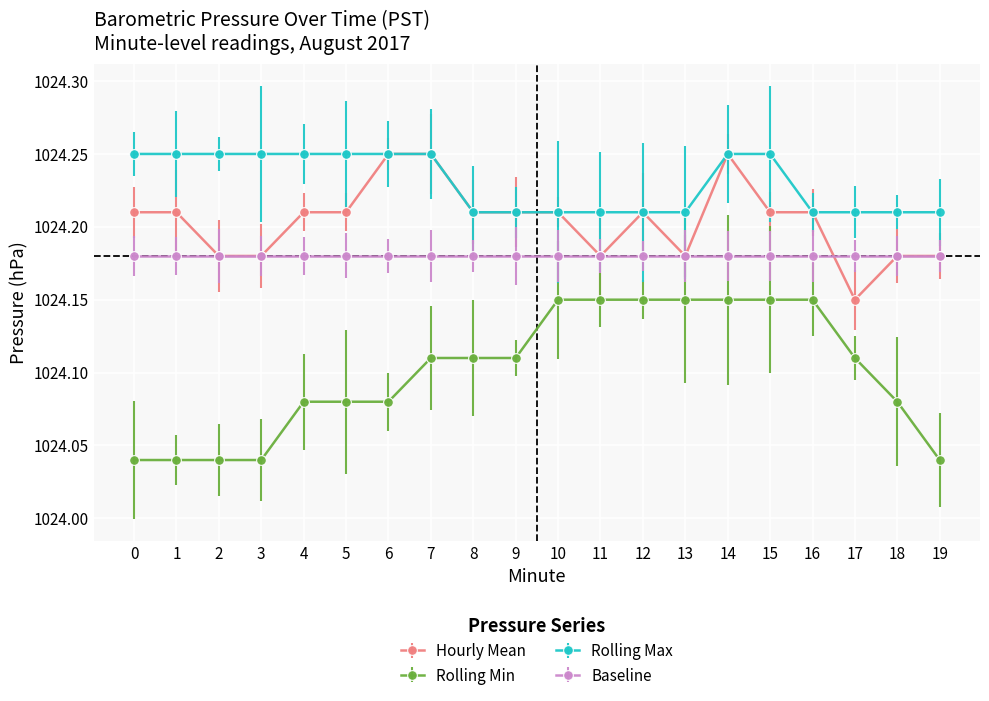

Which series changed the most between 6 and 12?

Rolling Min